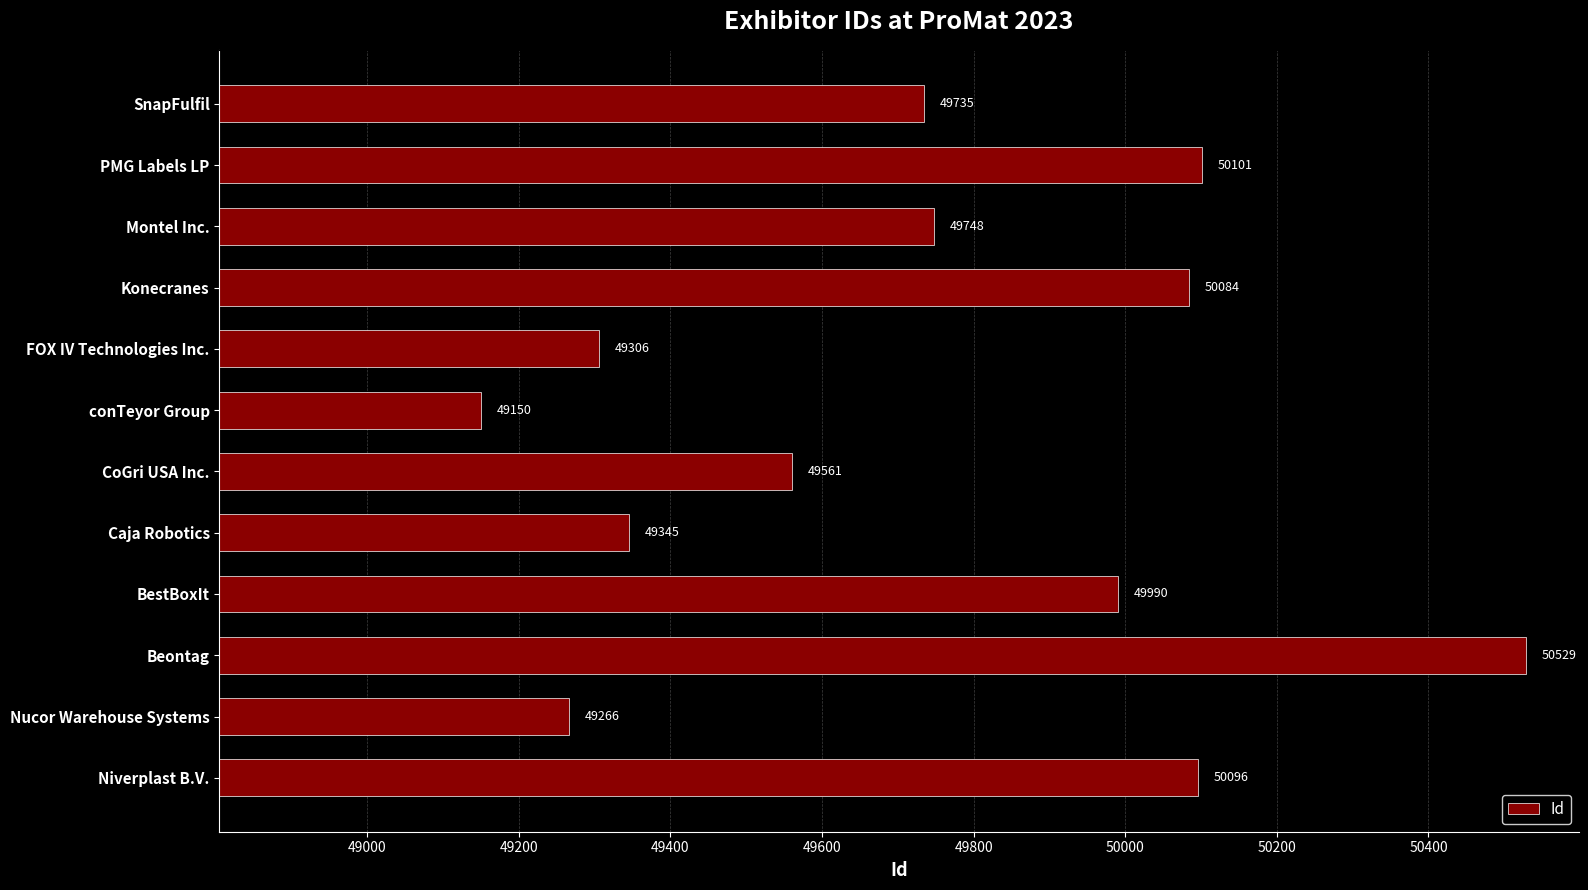

At which label is the value closest to 49839?

Montel Inc.